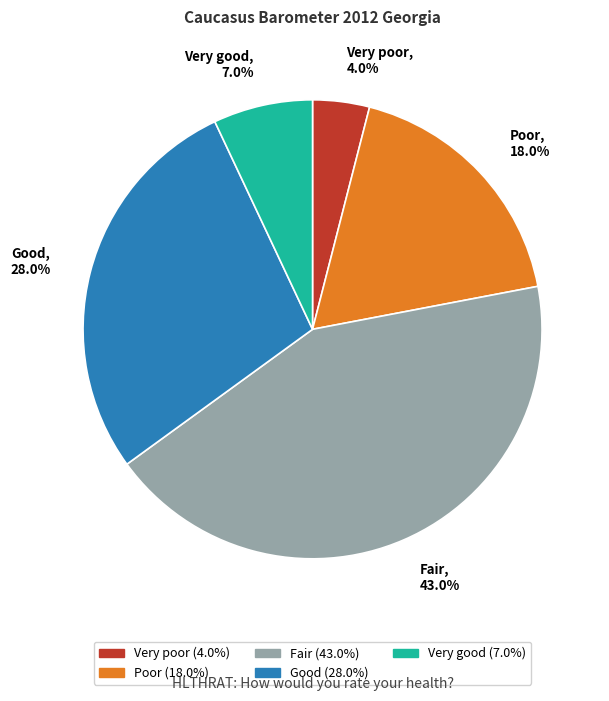

To the nearest percent, what is the combined percentage of Very good and Poor?

25%